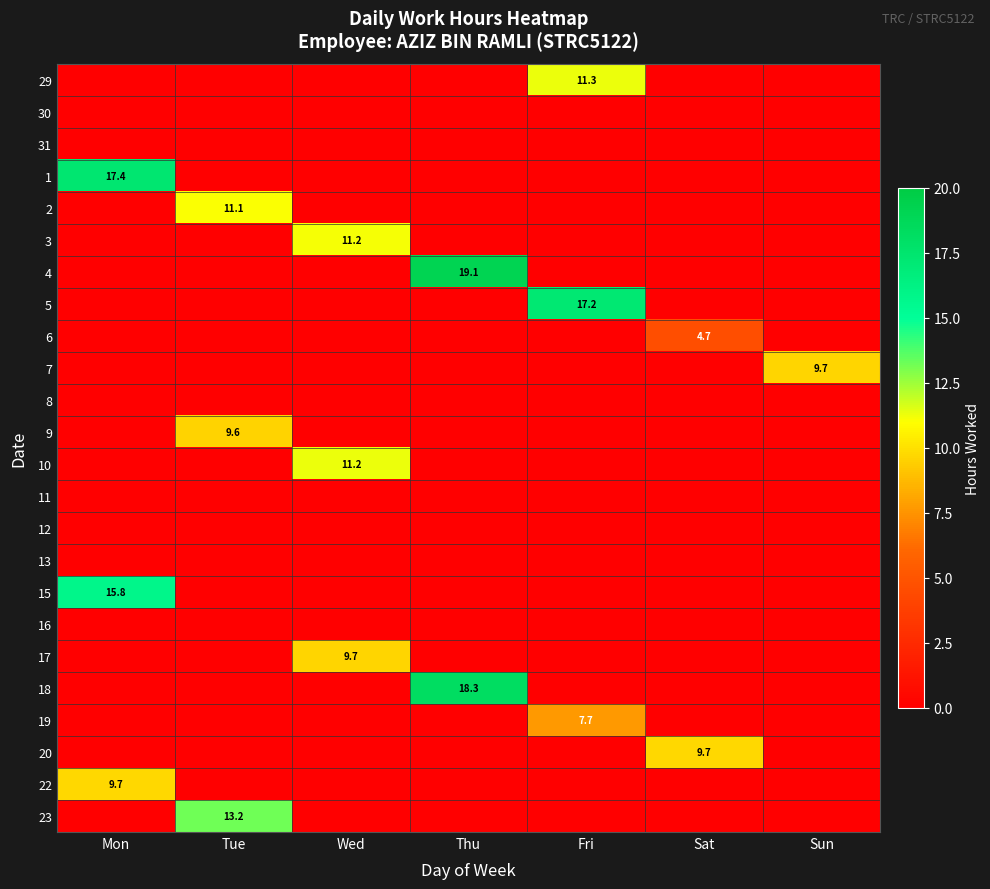

Rank the series by their maximum value, from highest to lowest.

4, 18, 1, 5, 15, 23, 29, 10, 3, 2, 20, 22, 7, 17, 9, 19, 6, 30, 31, 8, 11, 12, 13, 16